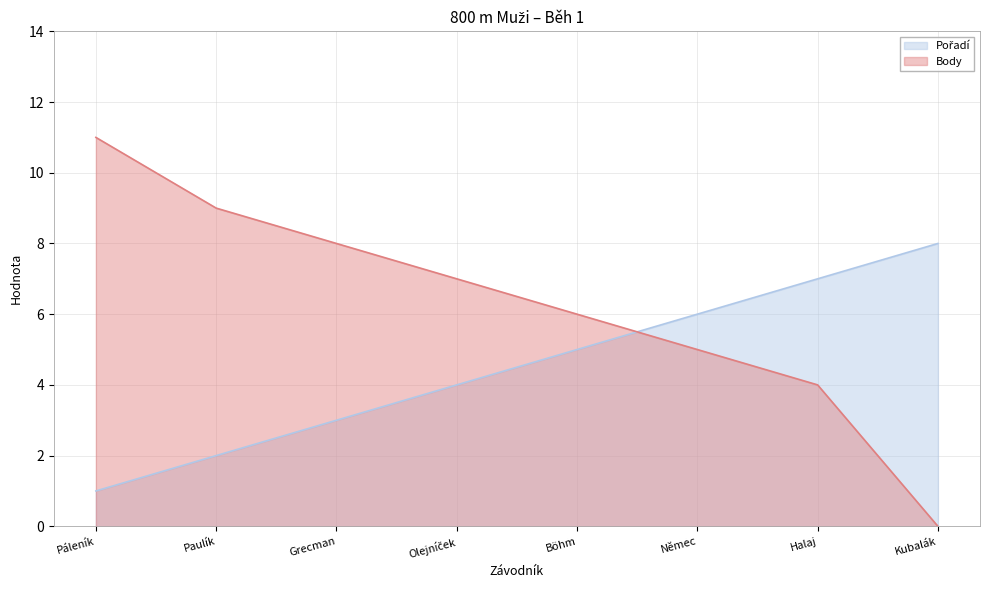

Does the chart display data point markers on the line(s)?

No